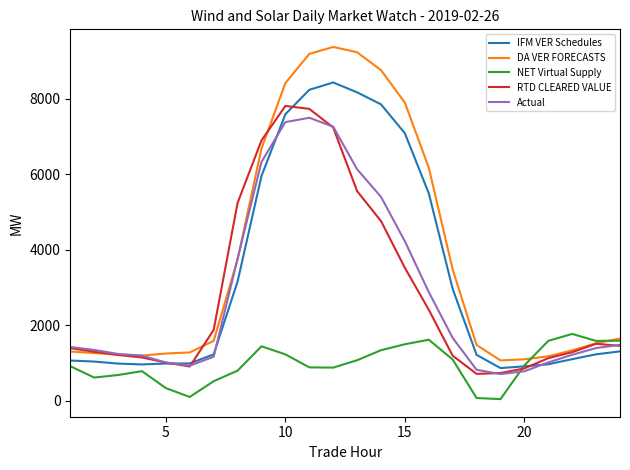

At how many categories does at least one series exceed 7971?

5